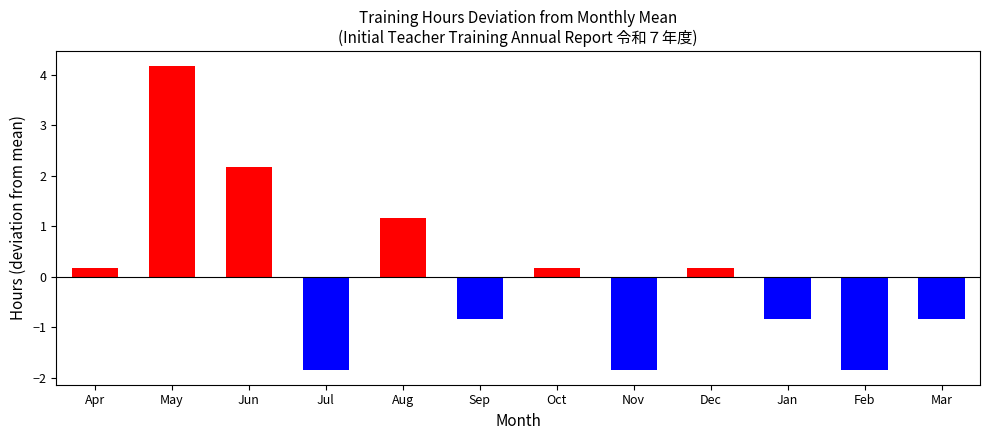

True or false: the data shows -2.4 at Feb.

False